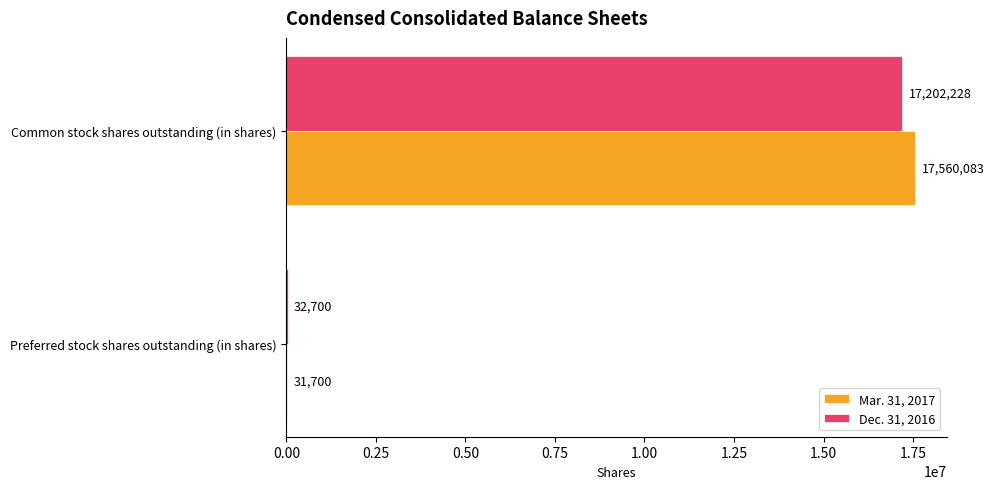

What is the sum of the Dec. 31, 2016 values at Common stock shares outstanding (in shares) and Preferred stock shares outstanding (in shares)?

17234928